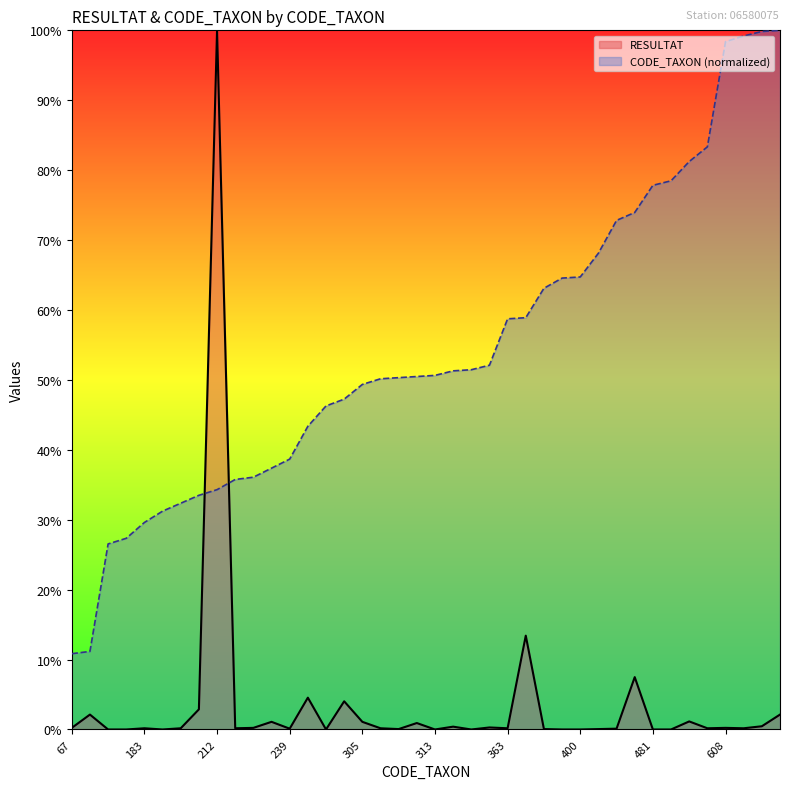

What is the average value of the CODE_TAXON series?

54.3